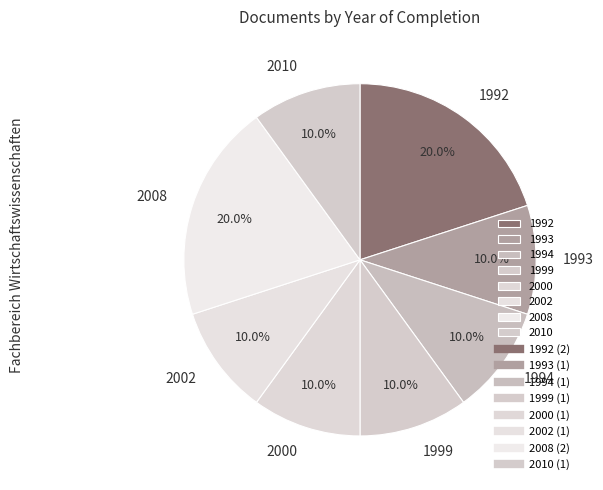

How many slices are in this pie chart?

8